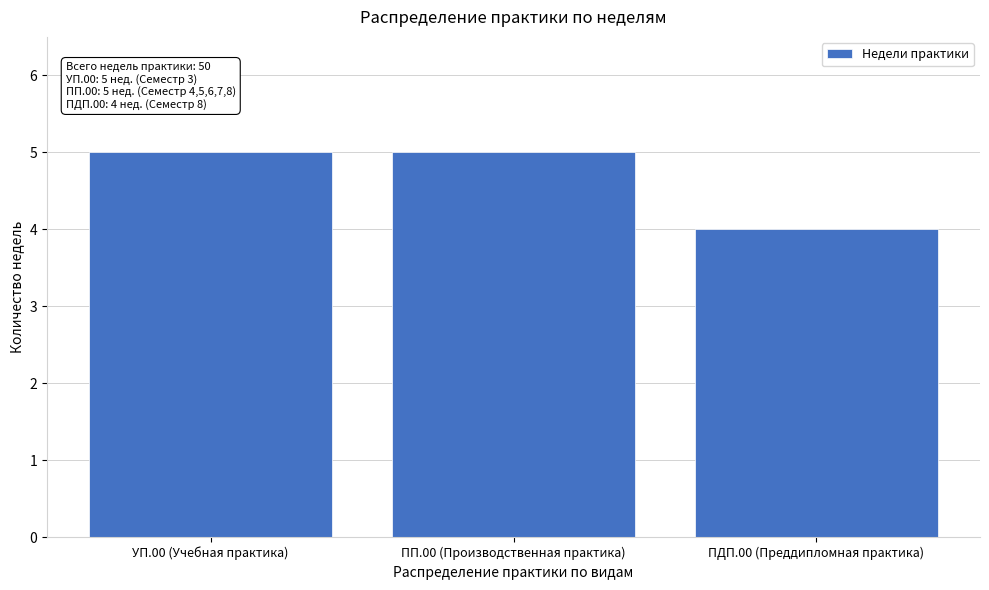

Reading left to right, transcribe all the data shown in this chart.

УП.00 (Учебная практика)=5	ПП.00 (Производственная практика)=5	ПДП.00 (Преддипломная практика)=4